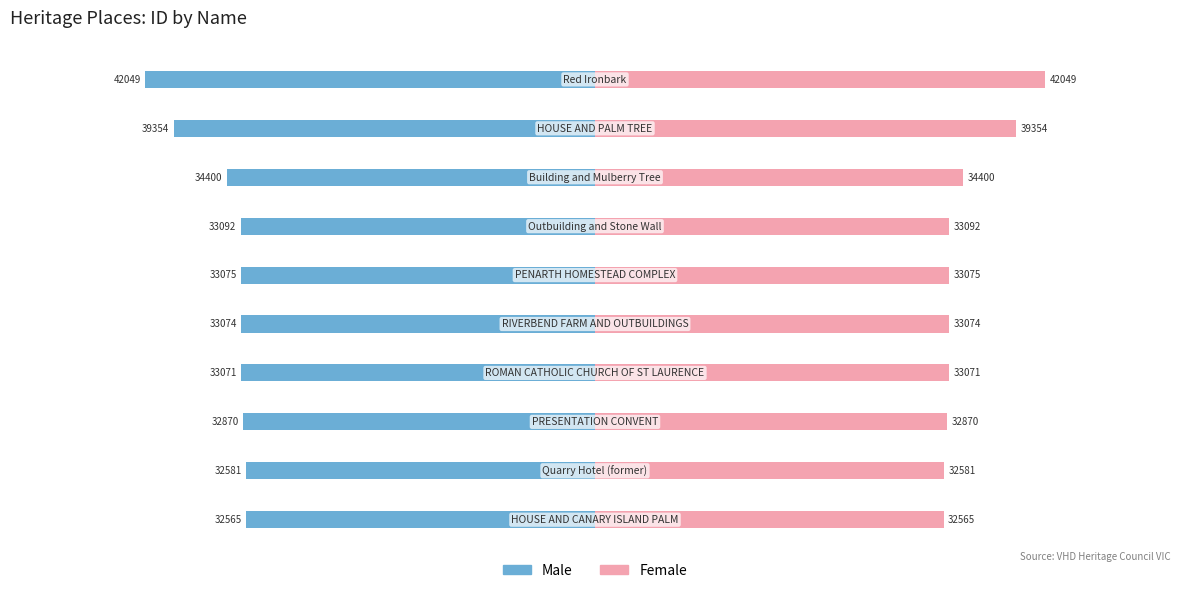

How many bars are there in each group?

2